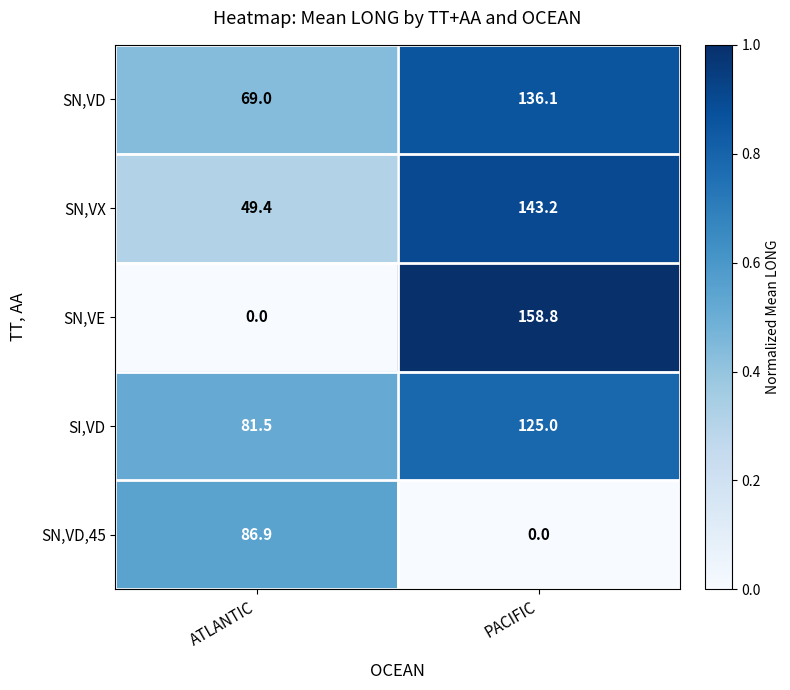

Which category has the highest value across all series?

PACIFIC